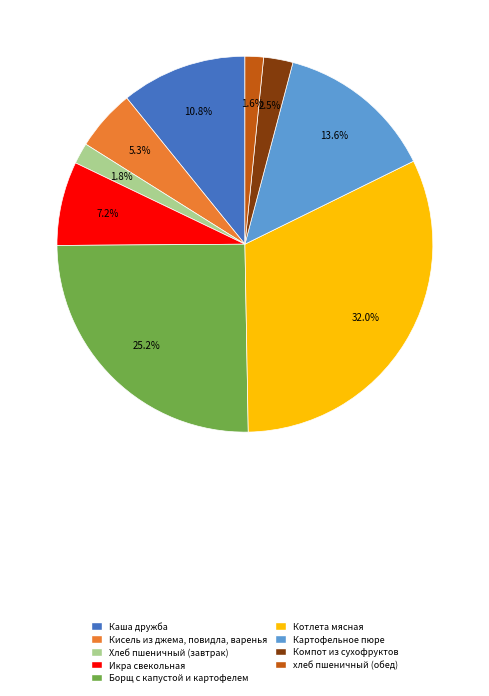

Is there a majority slice in this chart?

No